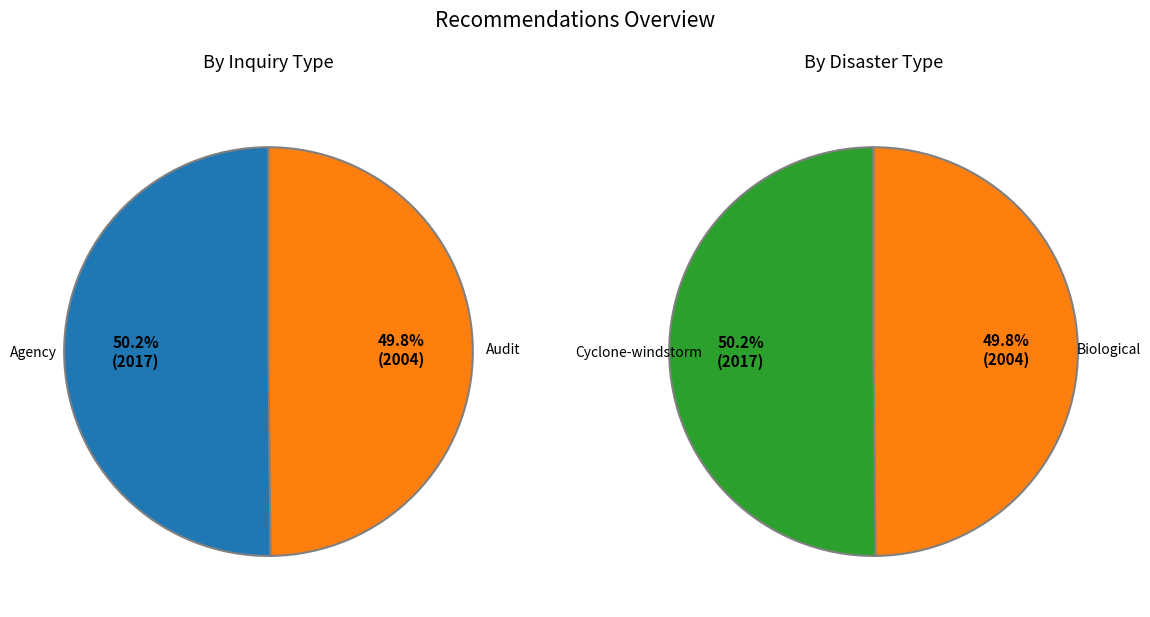

How many slices are in this pie chart?

2